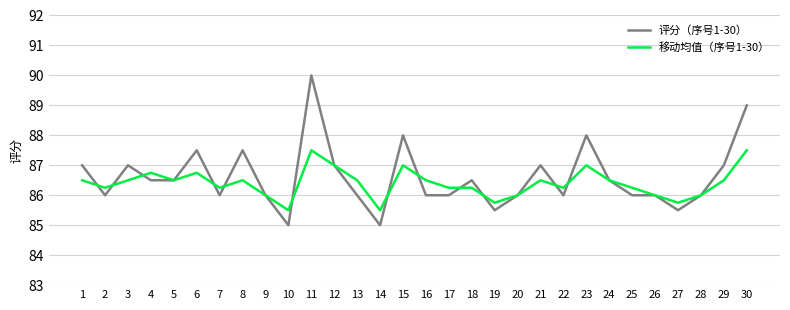

List the series in order of their overall mean, lowest first.

移动均值（序号1-30）, 评分（序号1-30）